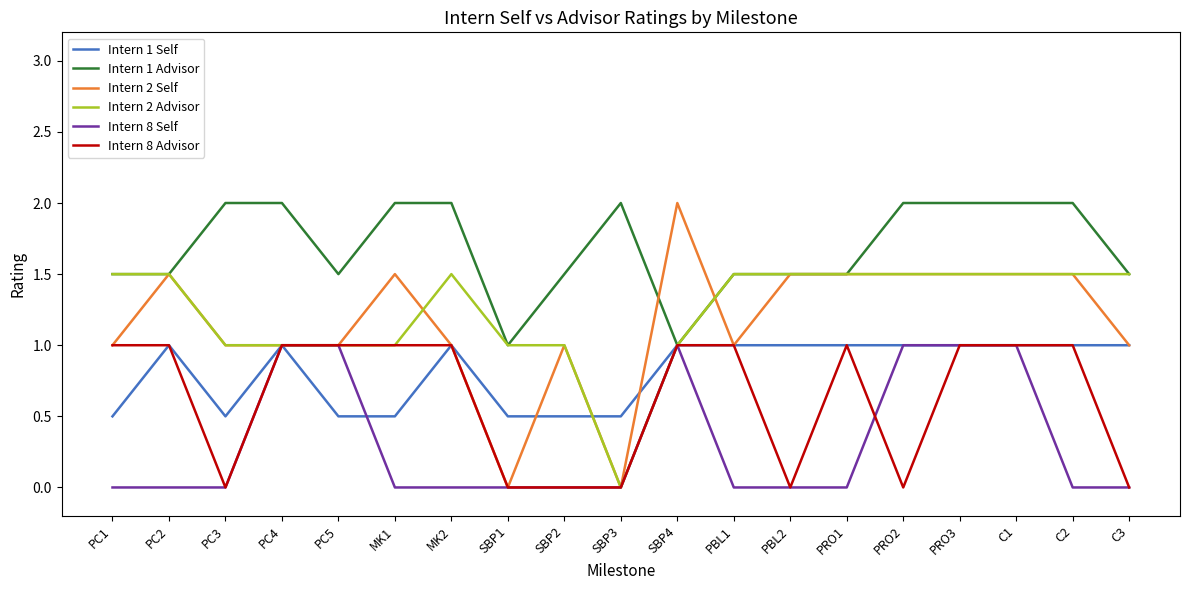

Which series changed the most between SBP4 and PRO3?

Intern 1 Advisor